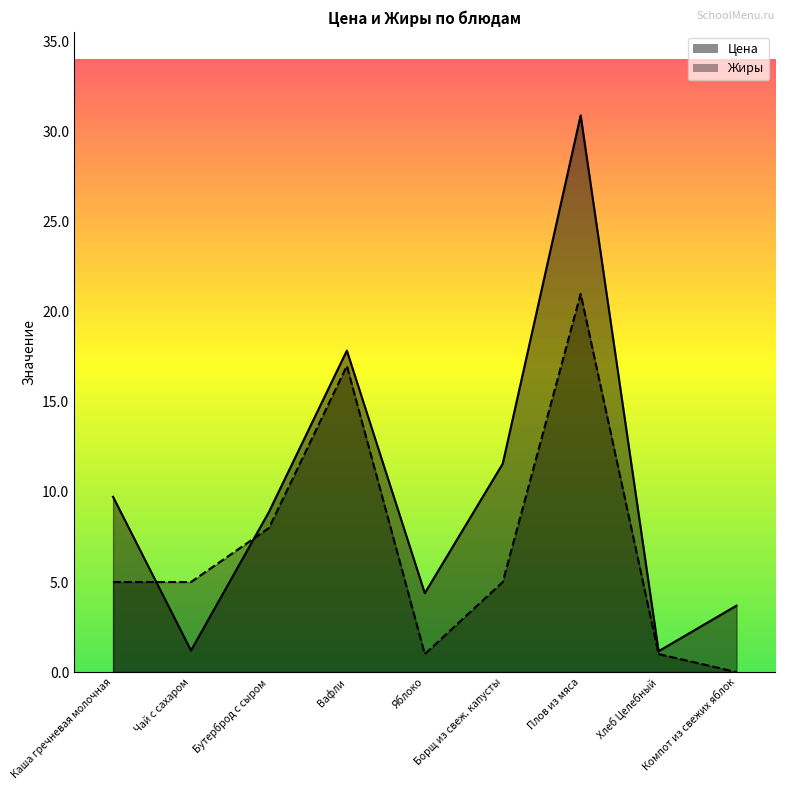

Which category has the highest value in the Жиры series?

Плов из мяса